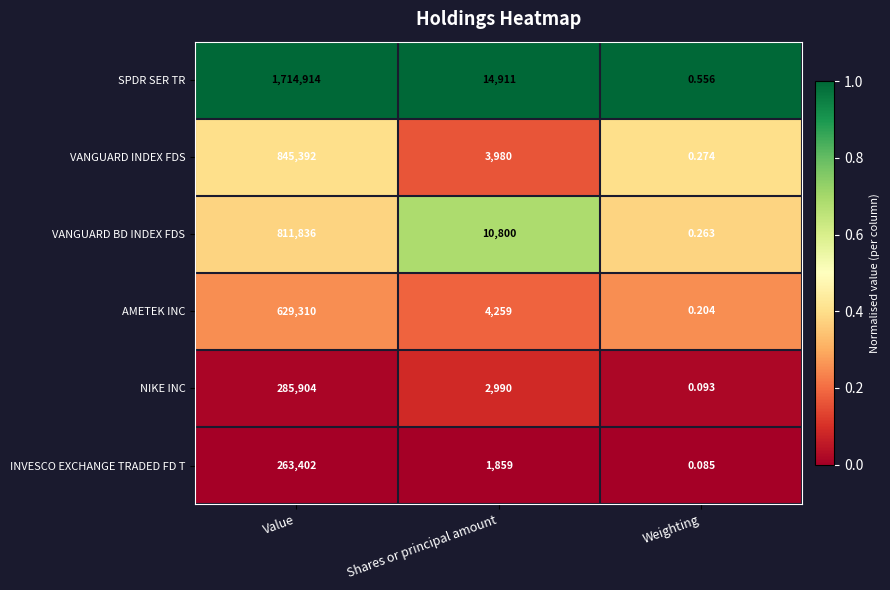

Which series changed the most between Value and Shares or principal amount?

SPDR SER TR